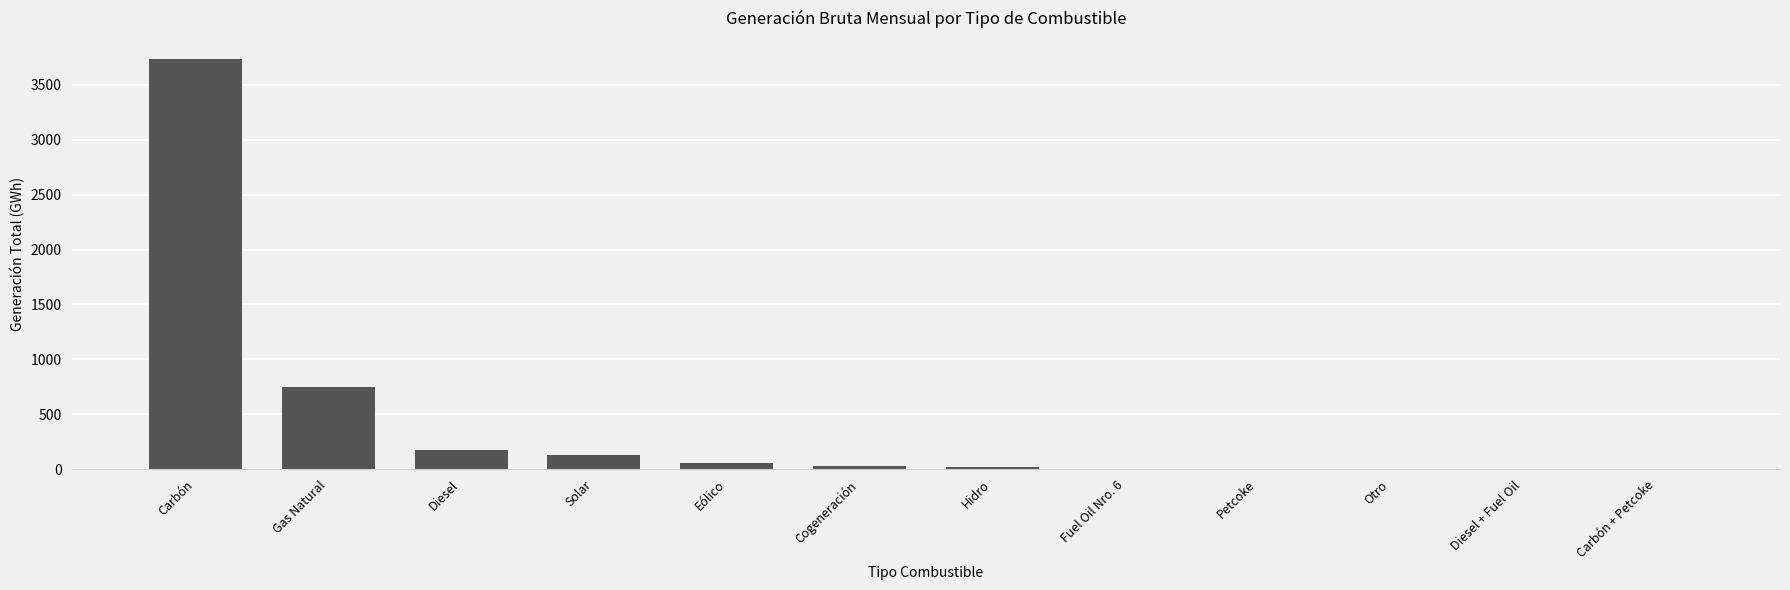

What is the sum of the values at Carbón + Petcoke and Solar?

128.2